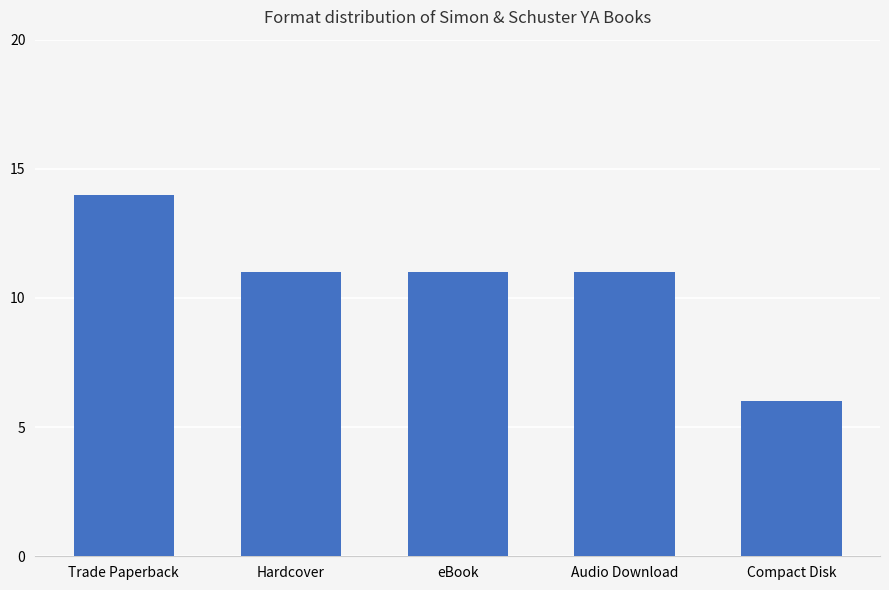

Approximately how many times larger is the value at Hardcover compared to eBook?

1.0